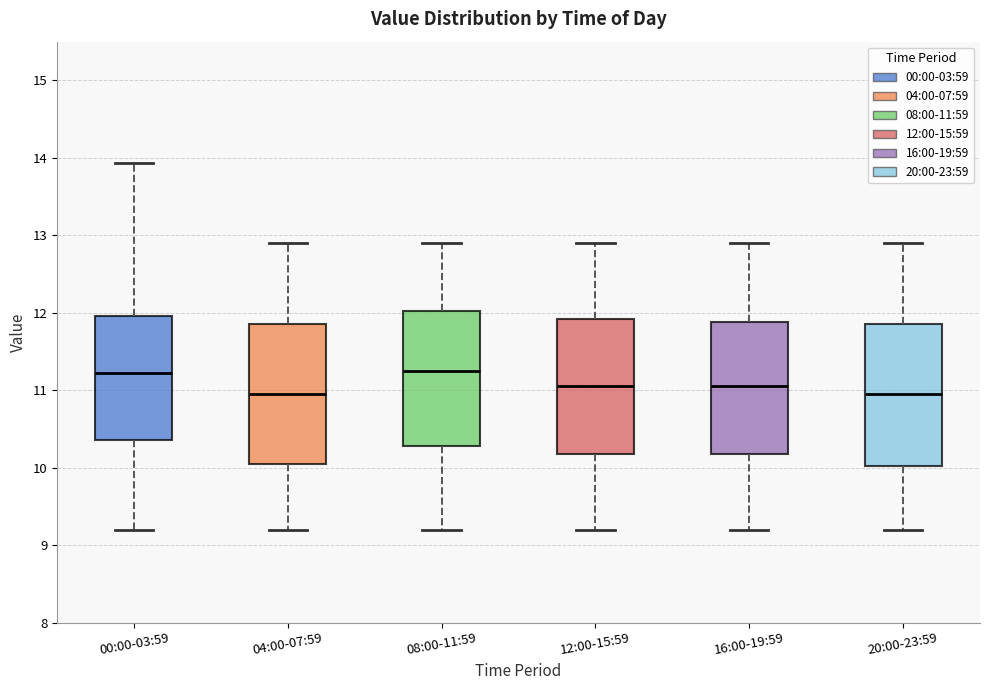

Reading left to right, transcribe this box plot: for each box, give where its median line is, the range the box spans, and where its two whiskers end, as read against the y-axis. The values are not printed on the chart, so give them approximately, as read against the axis.

00:00-03:59: median 11.2, box 10.4 to 12.0, whiskers 9.2 to 13.9
04:00-07:59: median 11.0, box 10.1 to 11.9, whiskers 9.2 to 12.9
08:00-11:59: median 11.3, box 10.3 to 12.0, whiskers 9.2 to 12.9
12:00-15:59: median 11.1, box 10.2 to 11.9, whiskers 9.2 to 12.9
16:00-19:59: median 11.1, box 10.2 to 11.9, whiskers 9.2 to 12.9
20:00-23:59: median 11.0, box 10.0 to 11.9, whiskers 9.2 to 12.9